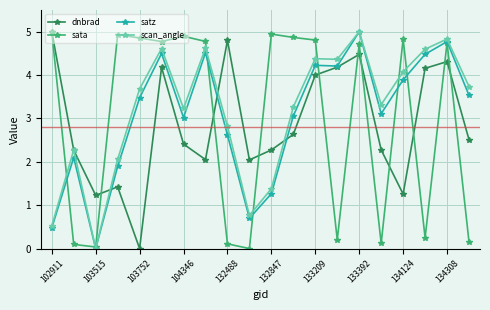

What is the value of the scan_angle point at the 8th from the left?

4.6